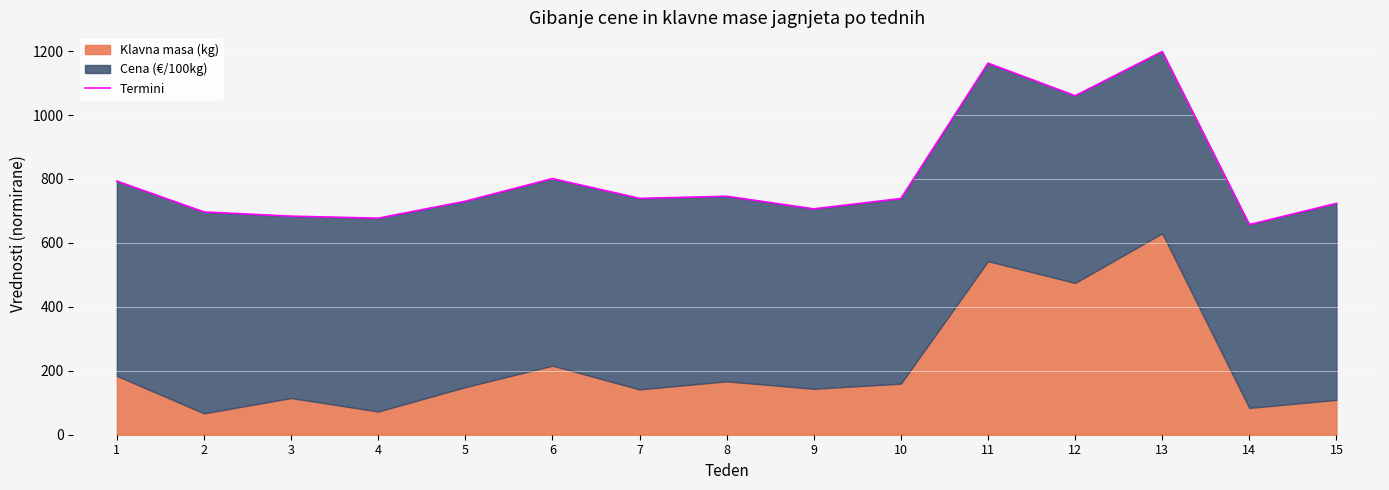

What is the minimum value shown in the chart?

657.3